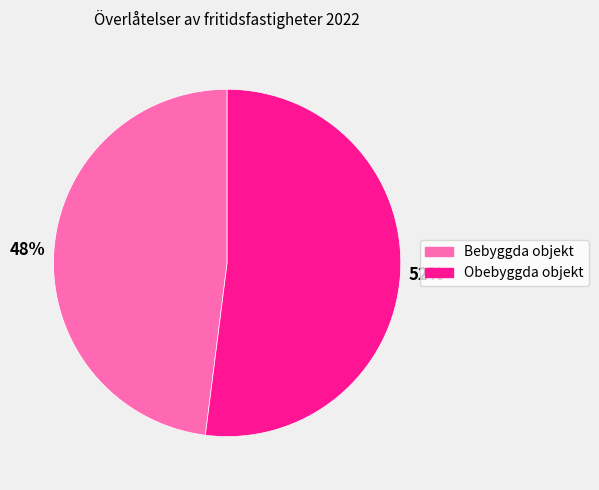

To the nearest percent, what portion does Obebyggda objekt represent?

52%